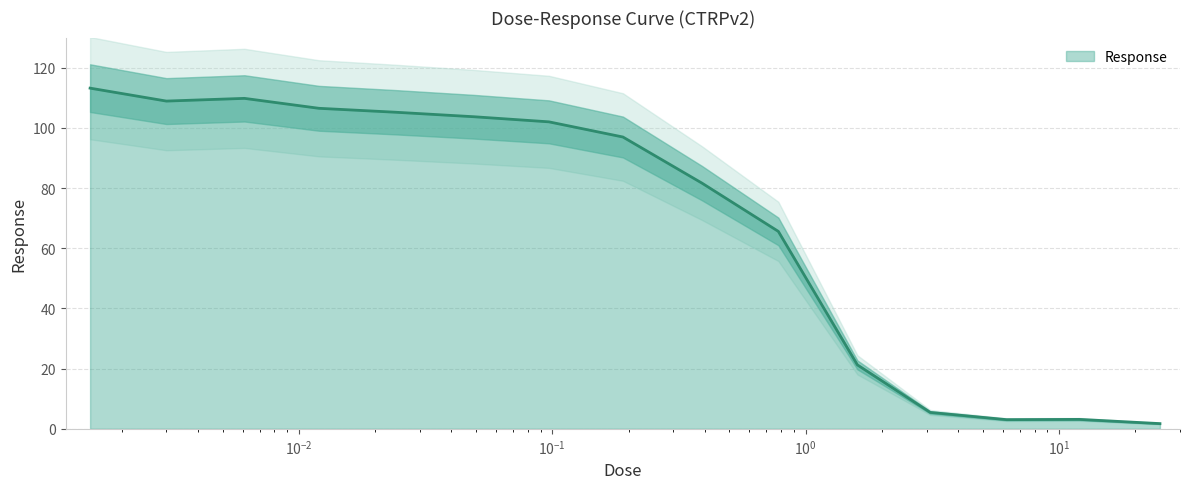

Which label corresponds to the largest value in the chart?

0.0015